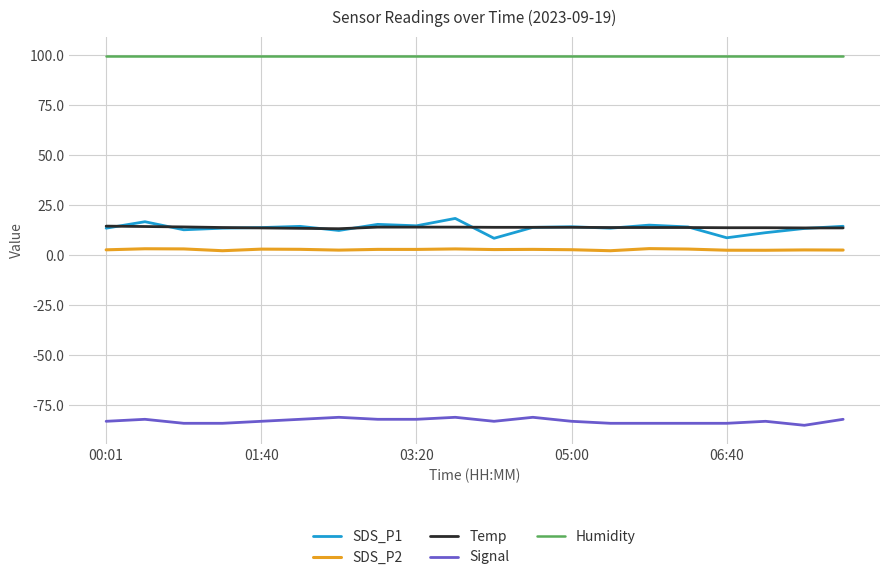

True or false: Signal and SDS_P1 cross at least once.

False